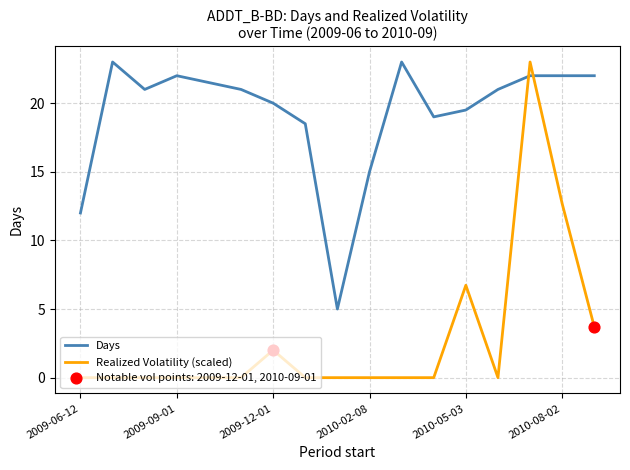

Rank the series by their average value, from lowest to highest.

Realized Volatility (scaled), Days